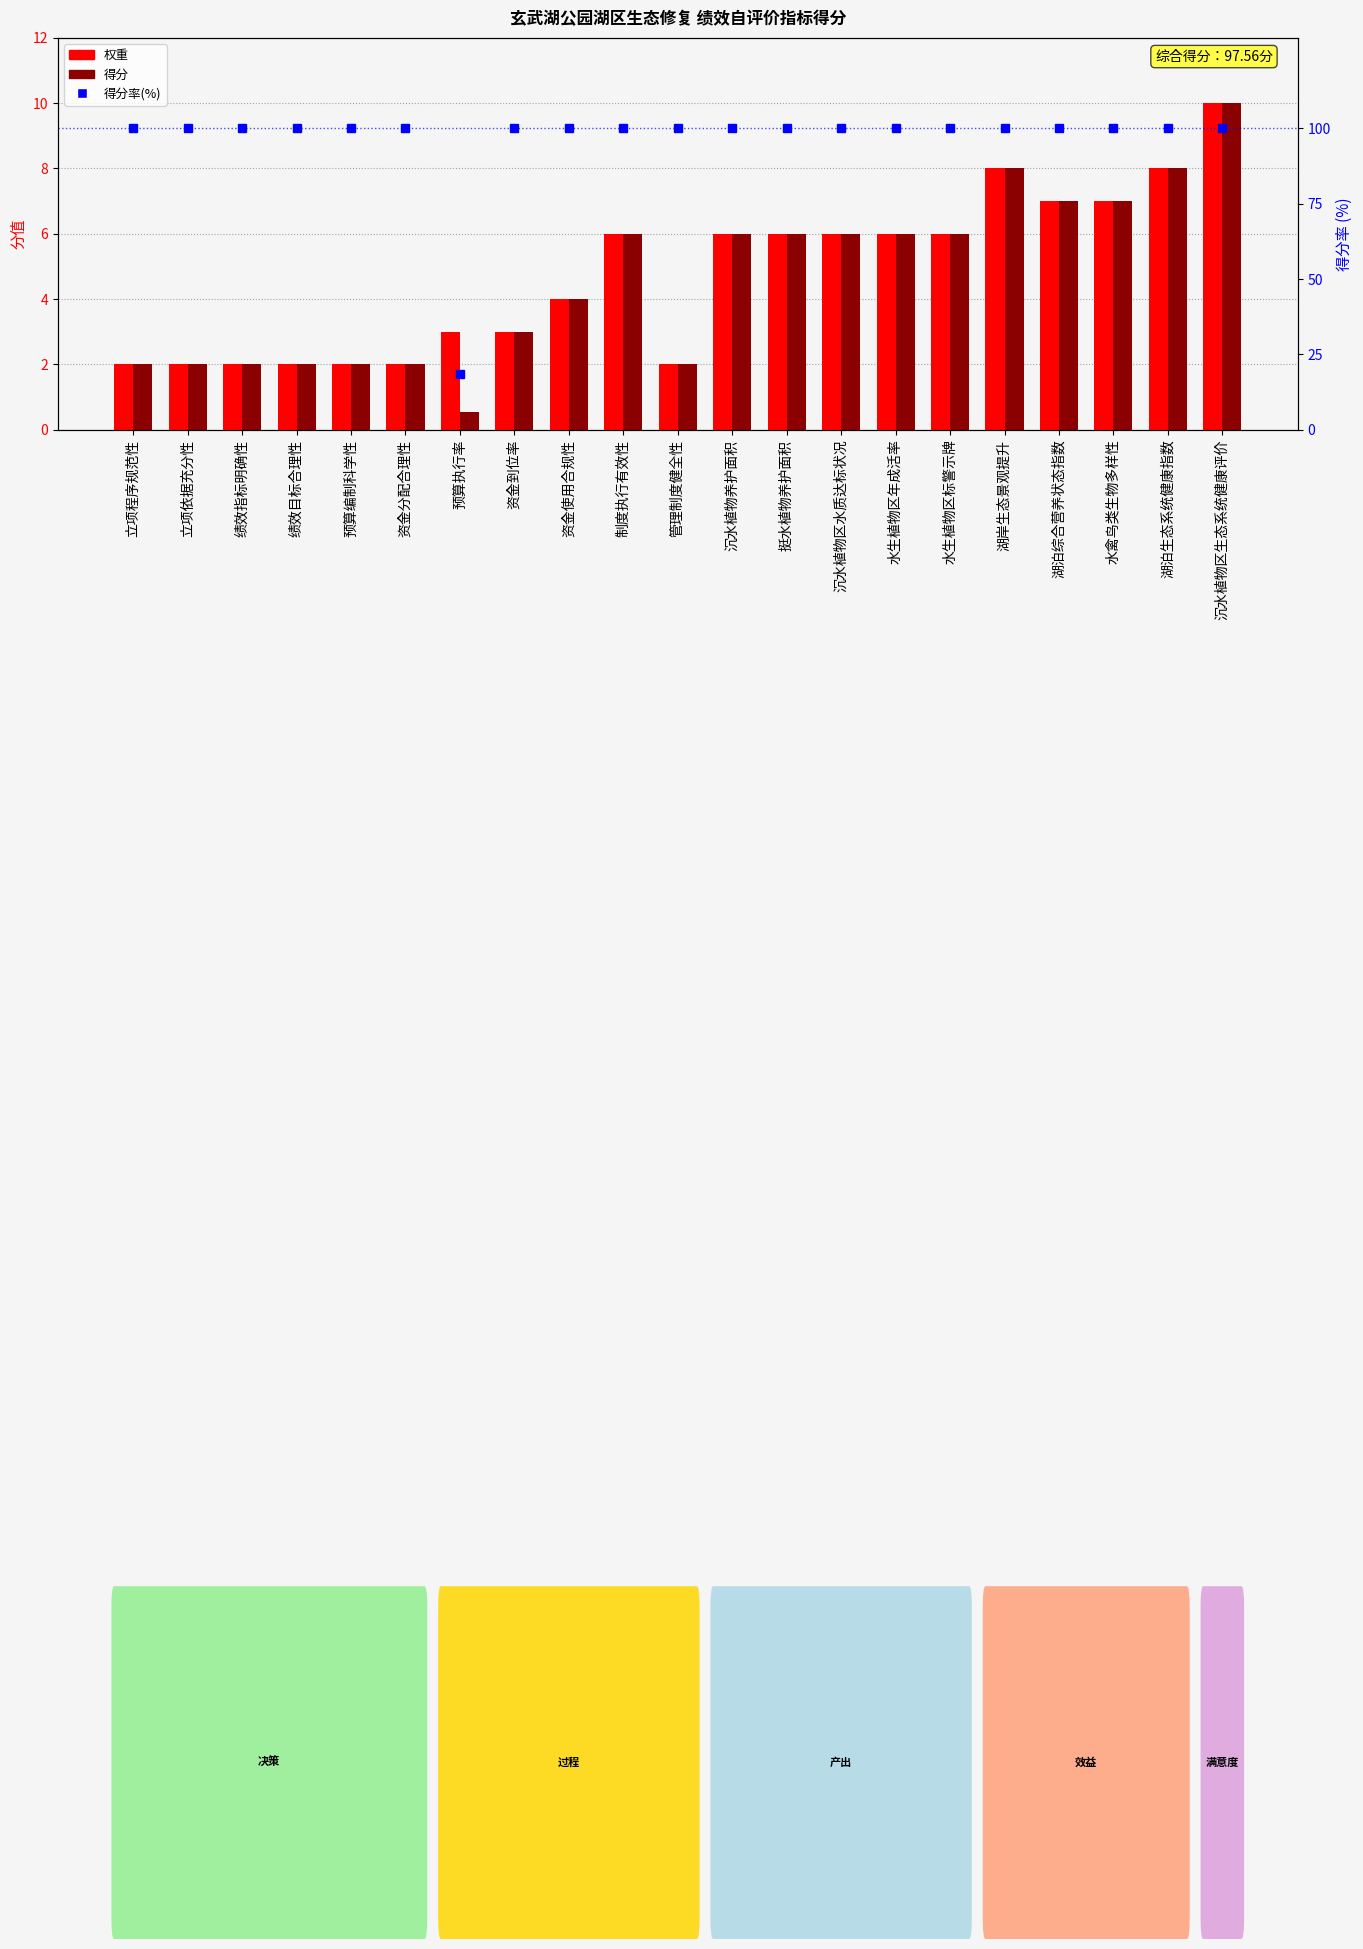

What are all the series names shown in the legend?

权重, 得分, 得分率(%)